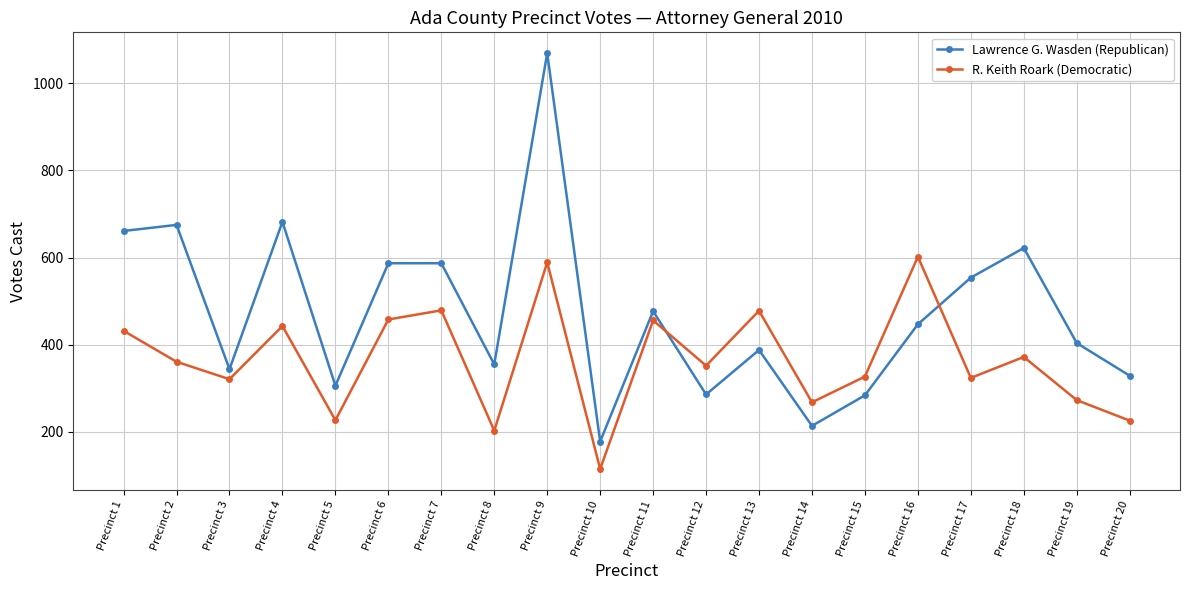

At Precinct 4, list the series in order from smallest to largest.

R. Keith Roark (Democratic), Lawrence G. Wasden (Republican)